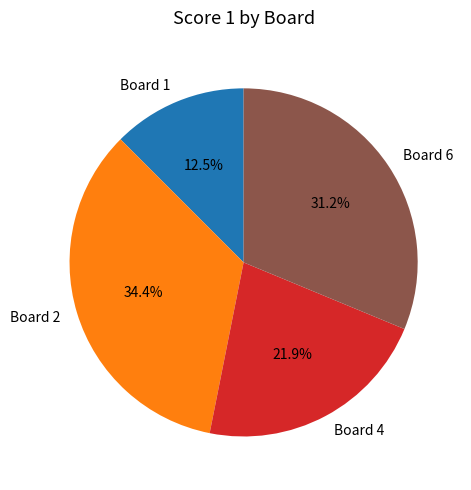

Approximately how many times larger is the value at Board 6 compared to Board 4?

1.4